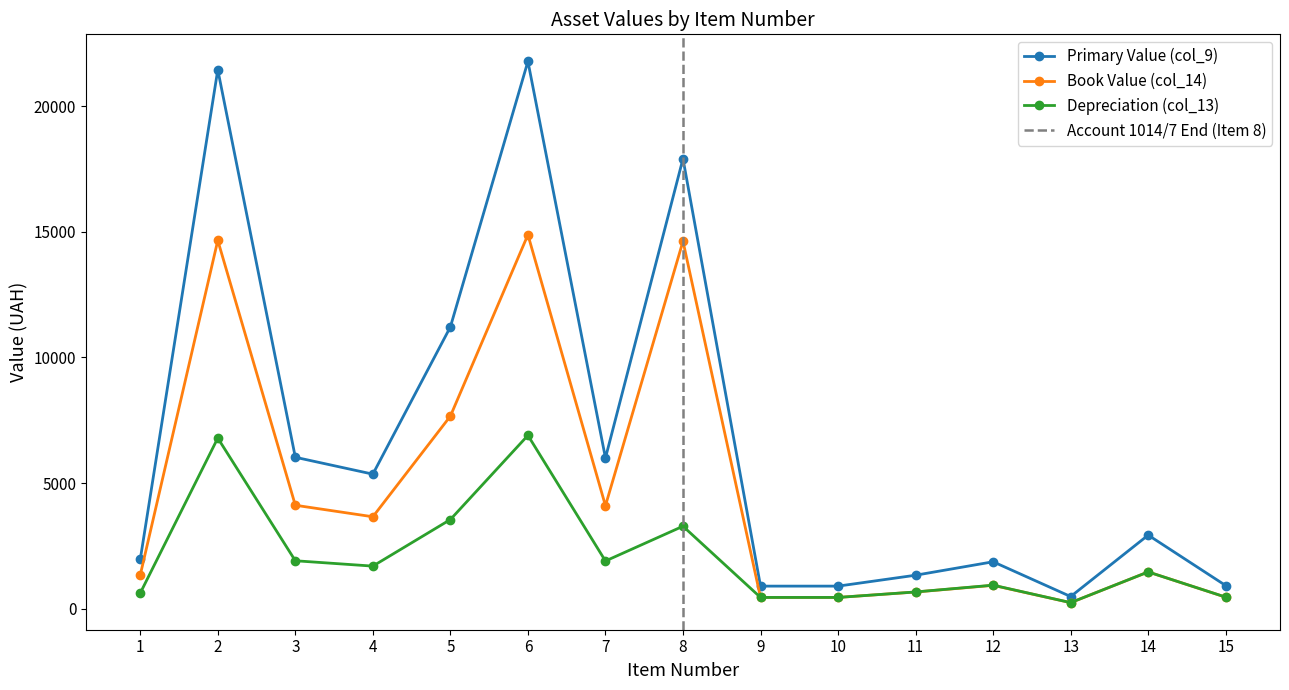

What is the average value of the Book Value (col_14) series?

4647.6